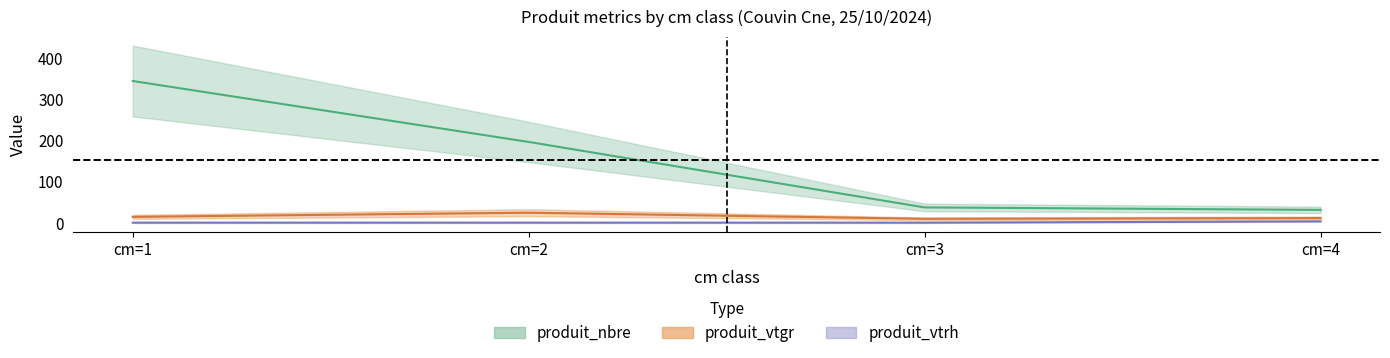

Which series has the largest range (max minus min)?

produit_nbre